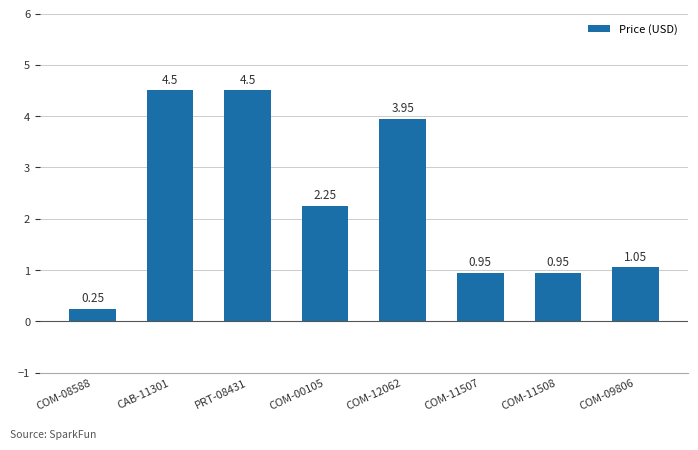

What is the label of the 7th bar from the left?

COM-11508